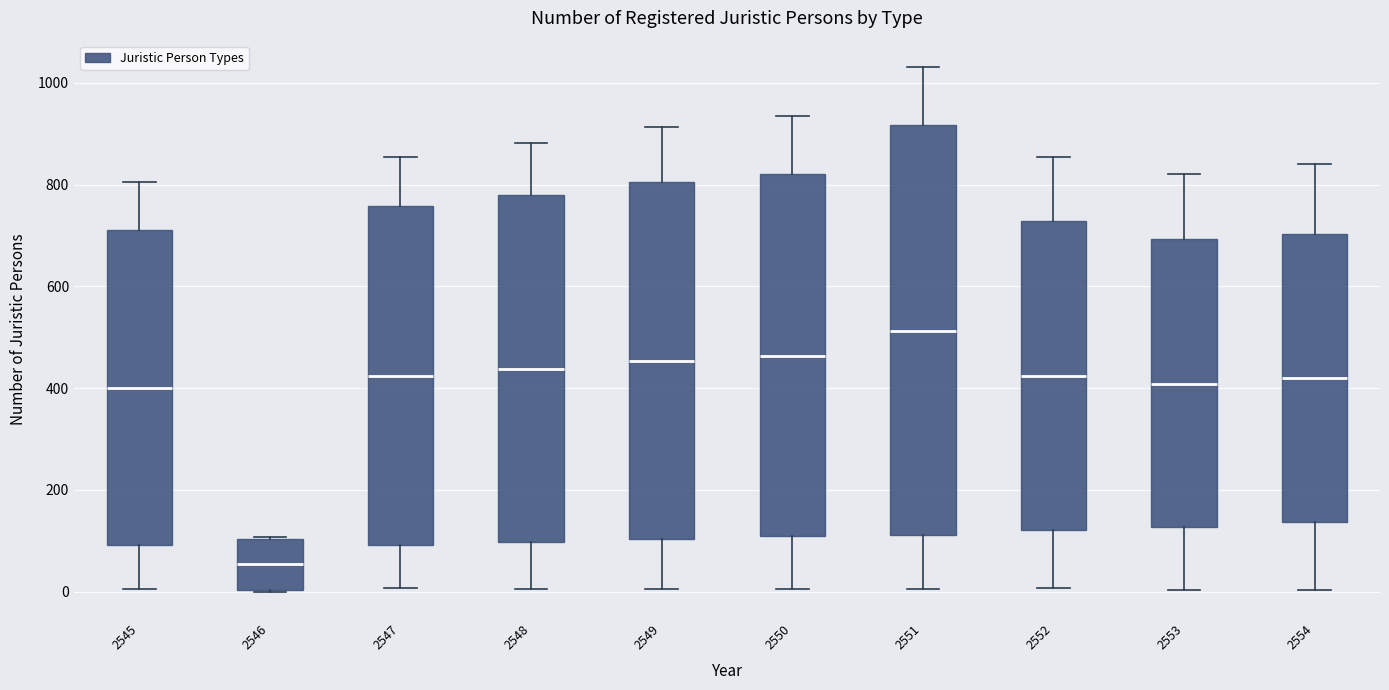

Reading left to right, read every box against the y-axis: the position of its median line, the range the box covers, and the ends of its whiskers. The values are not printed on the chart, so give them approximately, as read against the axis.

2545: median 400, box 100 to 720, whiskers 0 to 800
2546: median 60, box 0 to 100, whiskers 0 to 100
2547: median 420, box 100 to 760, whiskers 0 to 860
2548: median 440, box 100 to 780, whiskers 0 to 880
2549: median 460, box 100 to 800, whiskers 0 to 920
2550: median 460, box 120 to 820, whiskers 0 to 940
2551: median 520, box 120 to 920, whiskers 0 to 1040
2552: median 420, box 120 to 720, whiskers 0 to 860
2553: median 400, box 120 to 700, whiskers 0 to 820
2554: median 420, box 140 to 700, whiskers 0 to 840